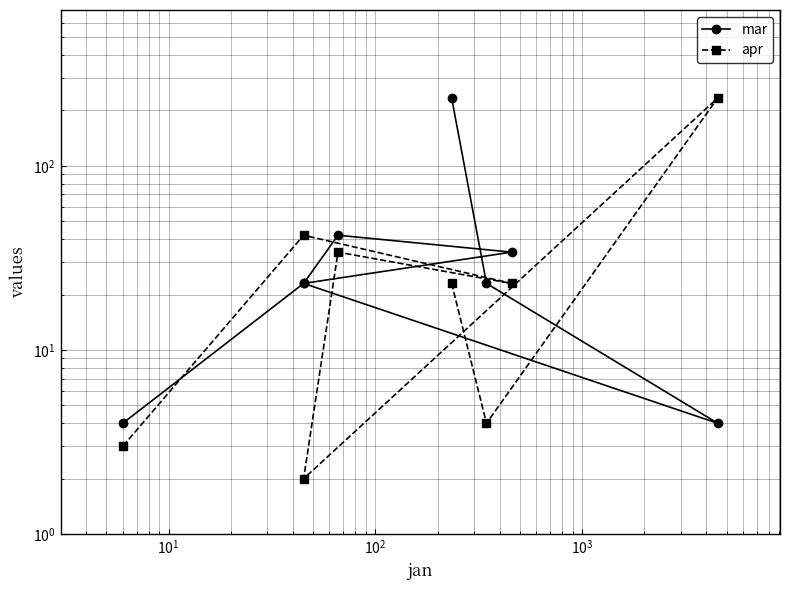

What is the difference between the maximum and minimum values in the mar series?

230